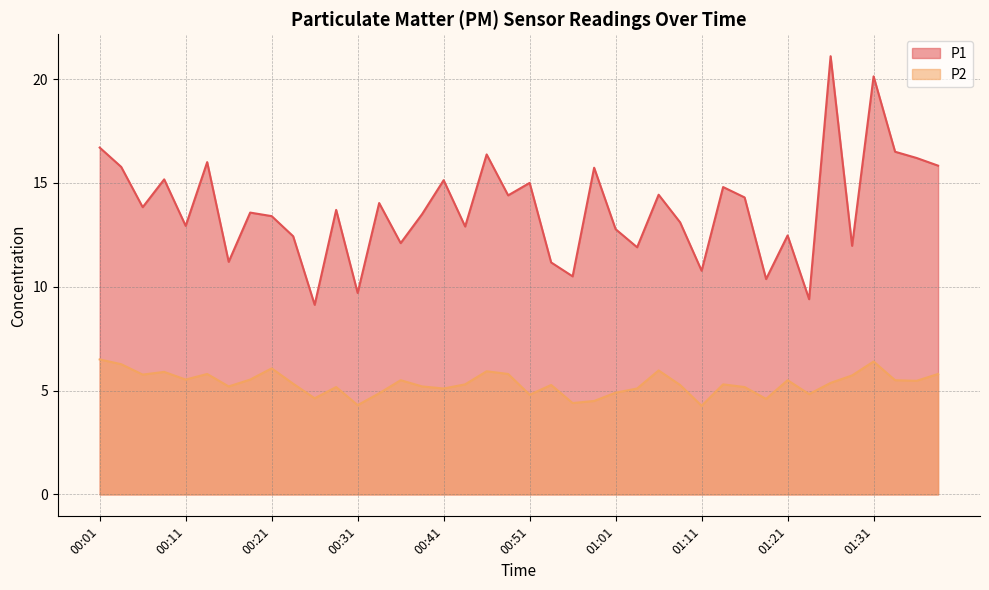

Which label corresponds to the smallest value in the chart?

01:11